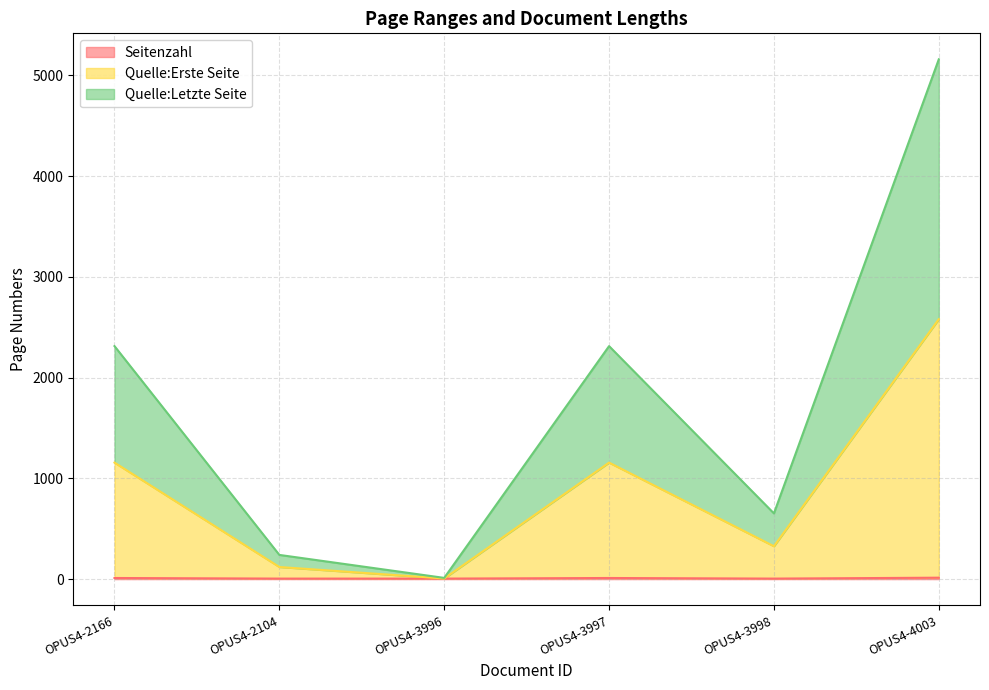

True or false: Quelle:Erste Seite has a value of 2579 at OPUS4-4003.

True